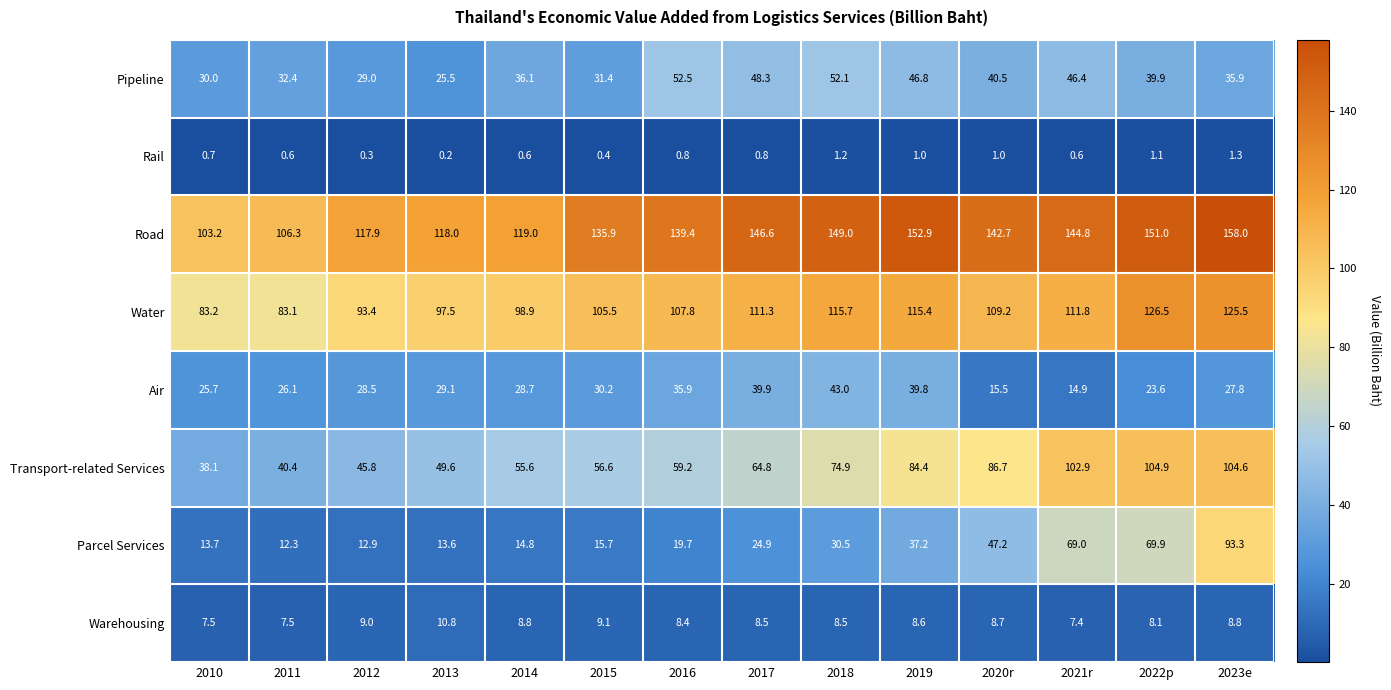

How many distinct data groups are displayed?

8